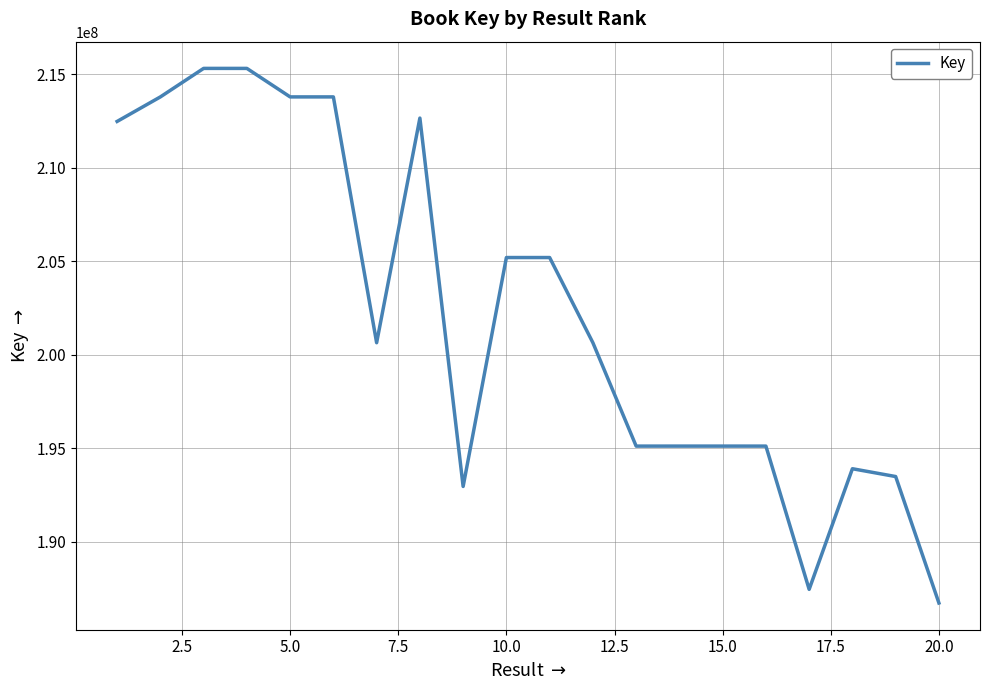

What is the difference between the maximum and minimum values?

28583796